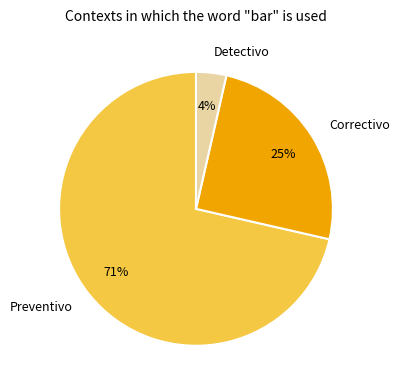

To the nearest percent, what is the average slice percentage?

33%